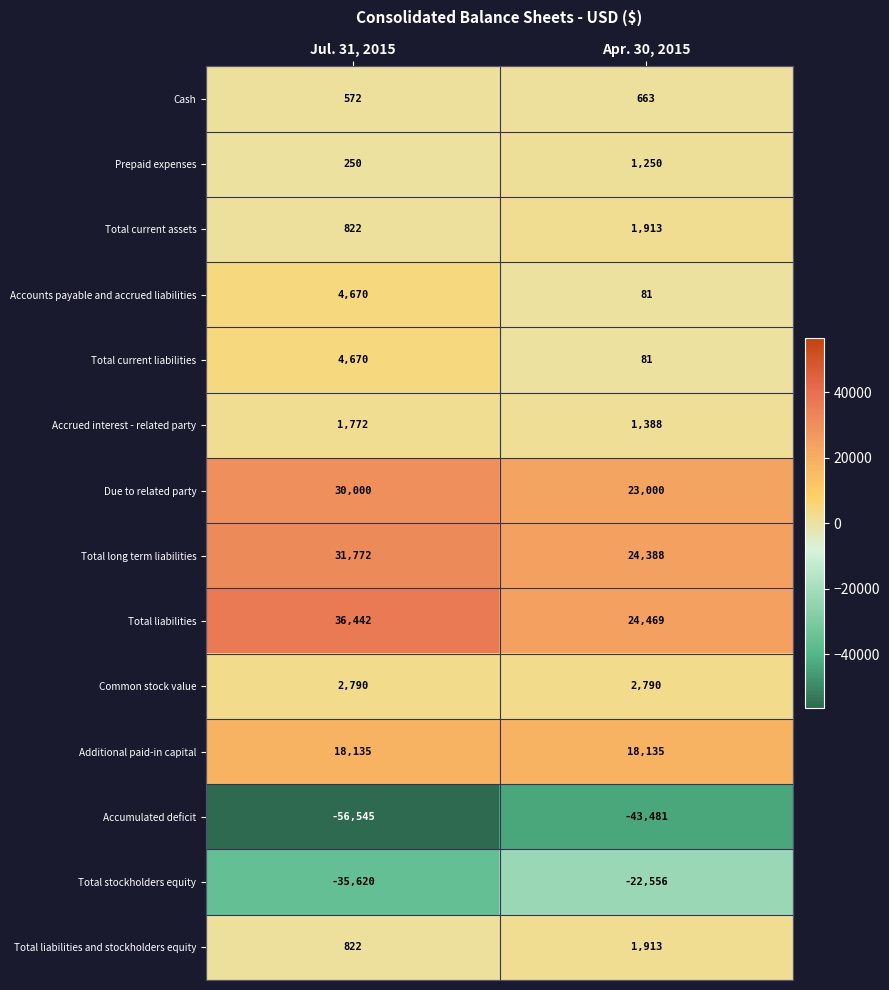

What is the minimum value for Accrued interest - related party?

1388